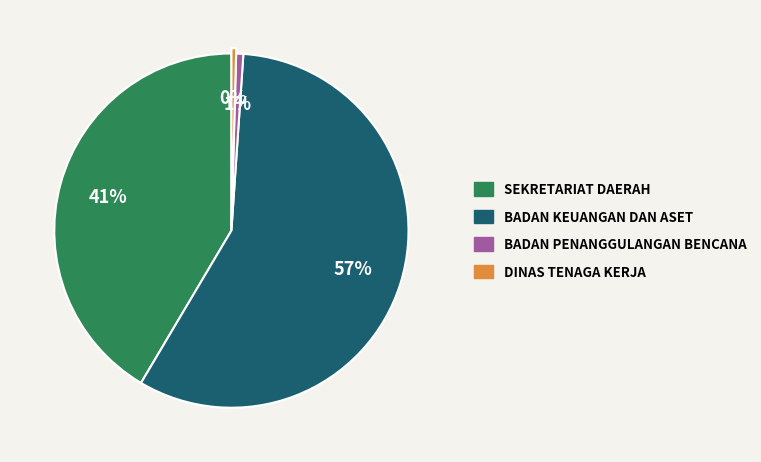

Does any single category account for the majority?

Yes